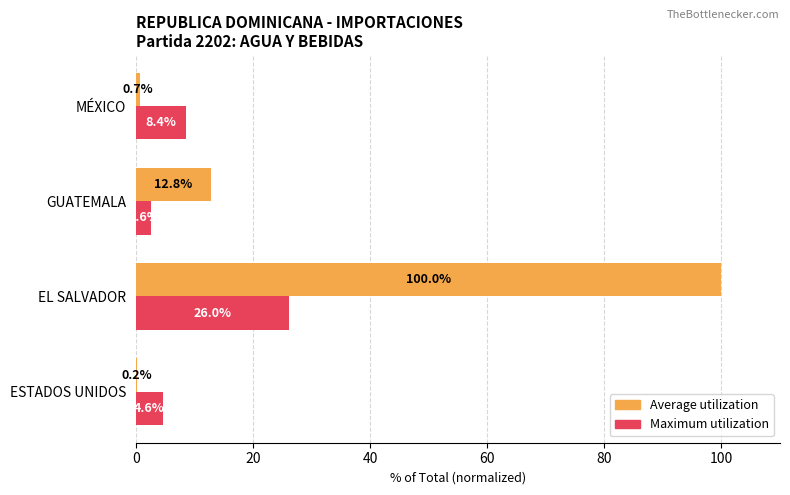

Which category has the highest value across all series?

EL SALVADOR